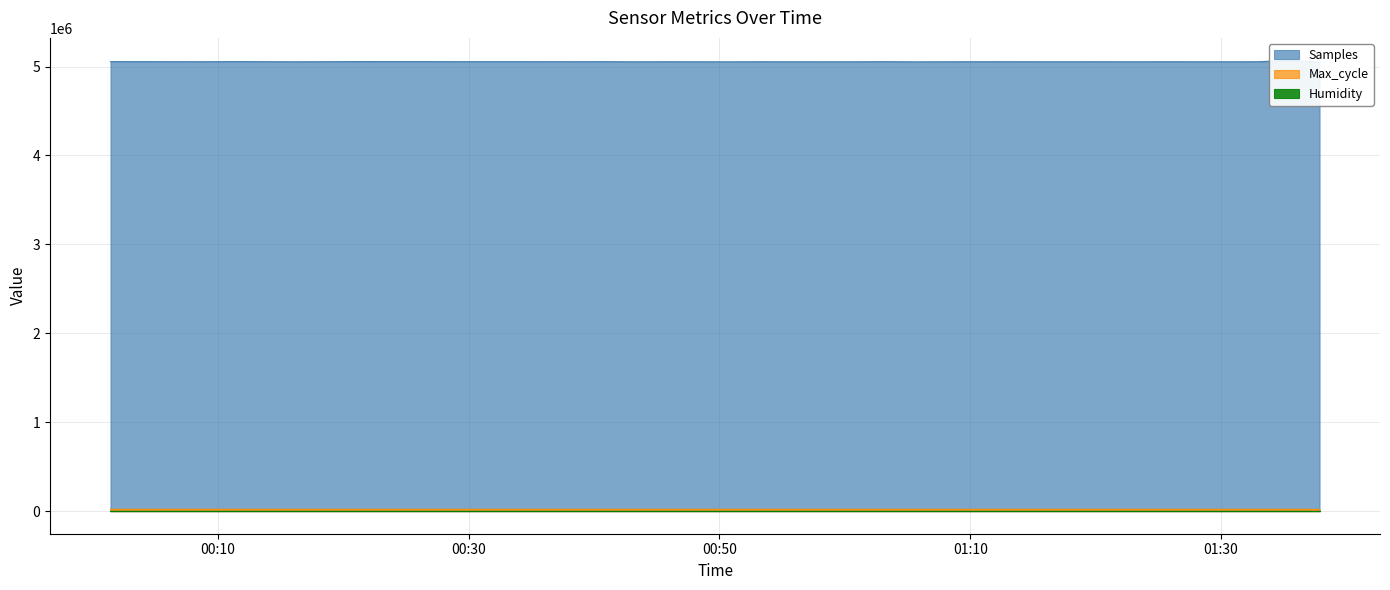

True or false: Humidity and Samples cross at least once.

False